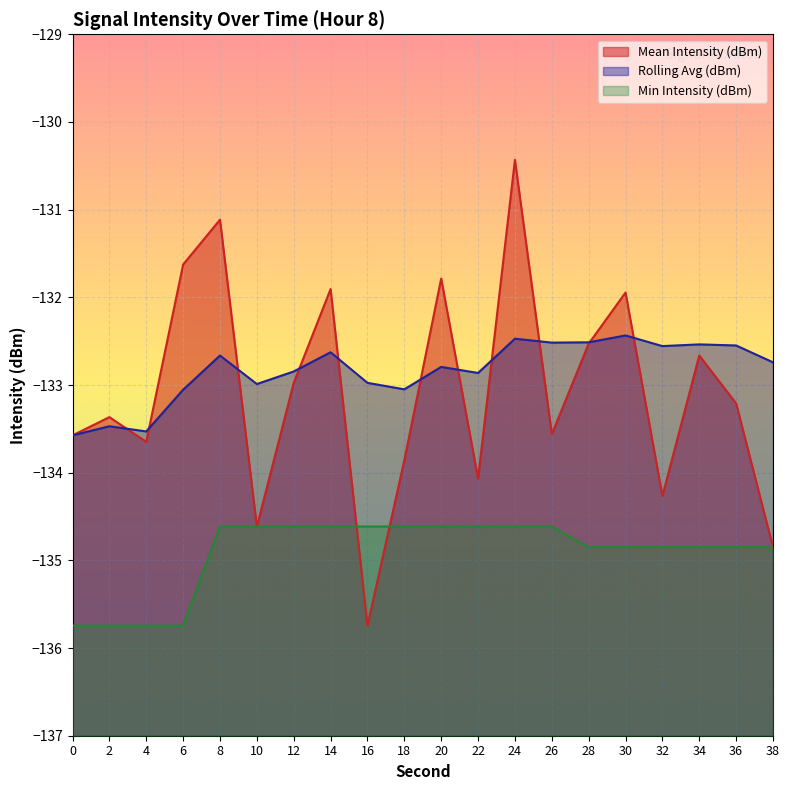

Rank the series at 26 from lowest to highest value.

Min Intensity (dBm), Mean Intensity (dBm), Rolling Avg (dBm)